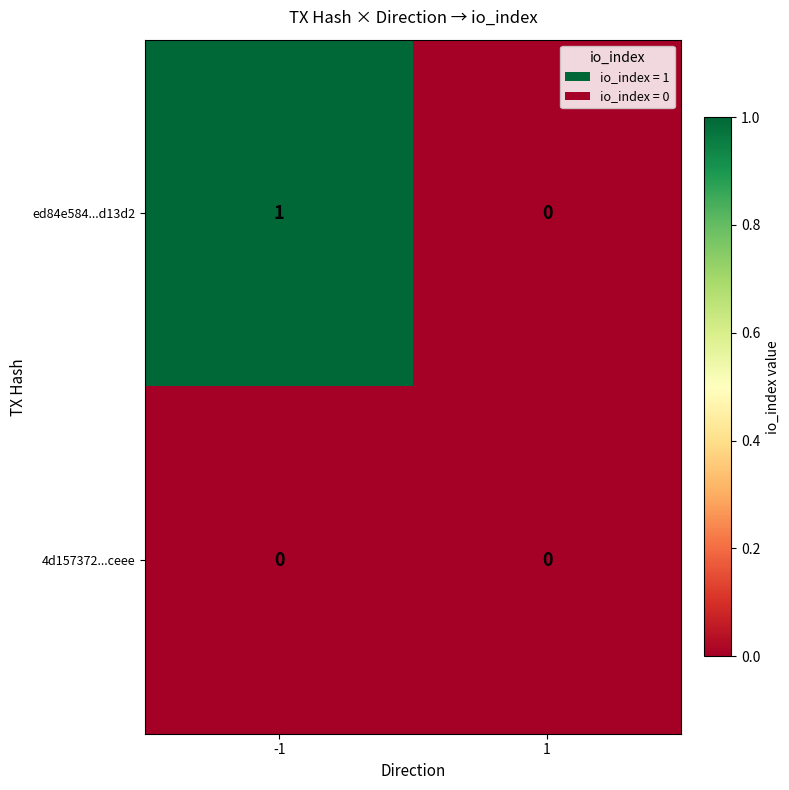

Between -1 and 1, which series saw the biggest shift?

ed84e584...d13d2